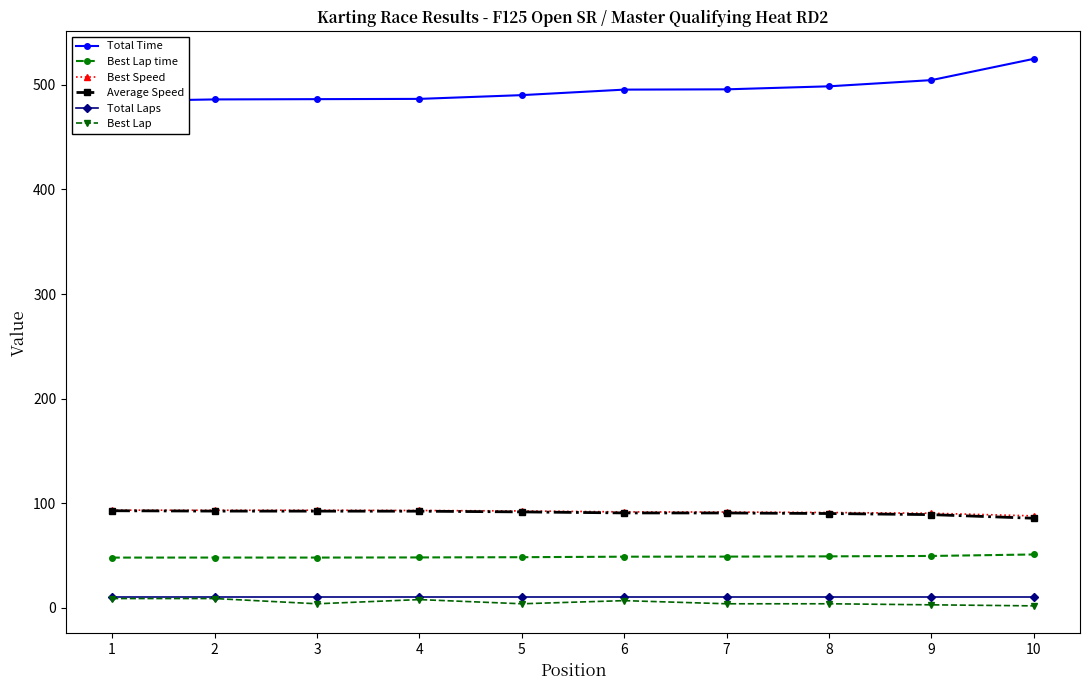

True or false: Best Speed and Best Lap cross at least once.

False